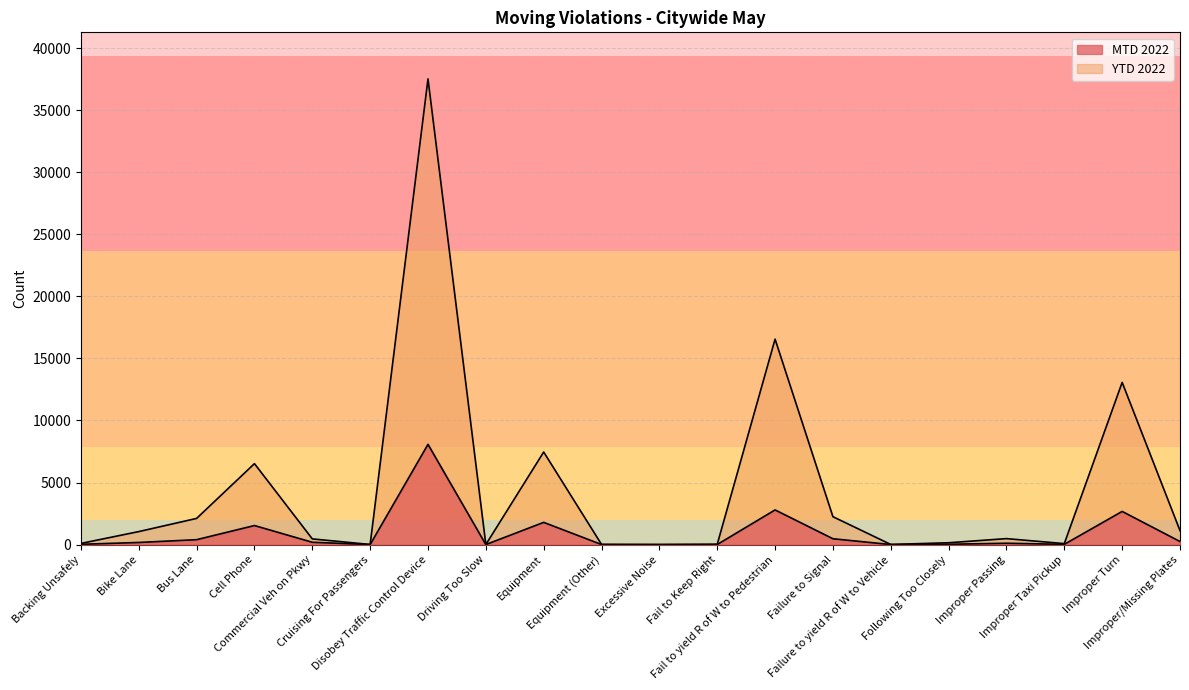

What are all the series names shown in the legend?

MTD 2022, YTD 2022